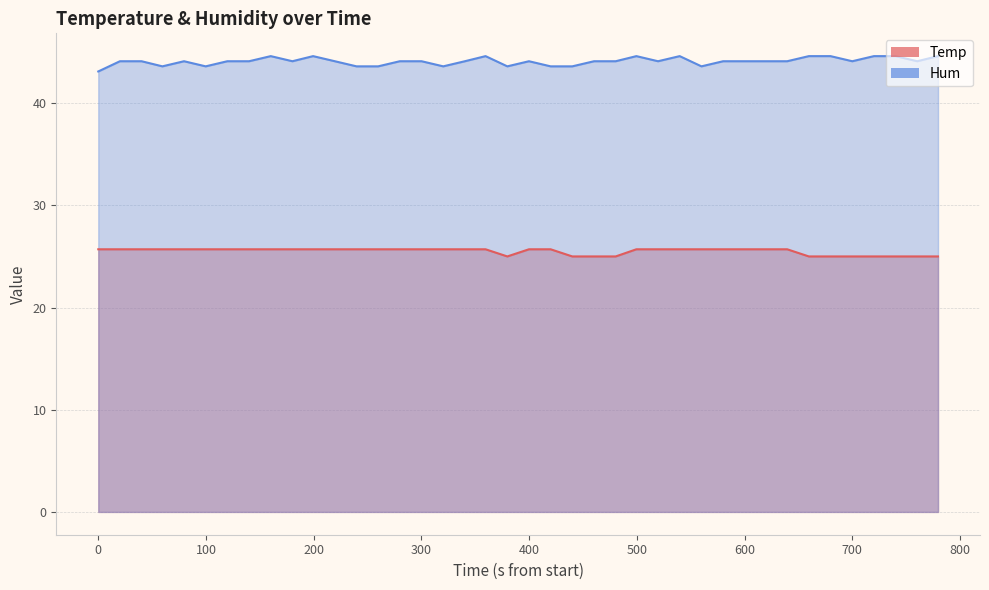

How many series are shown in this chart?

2